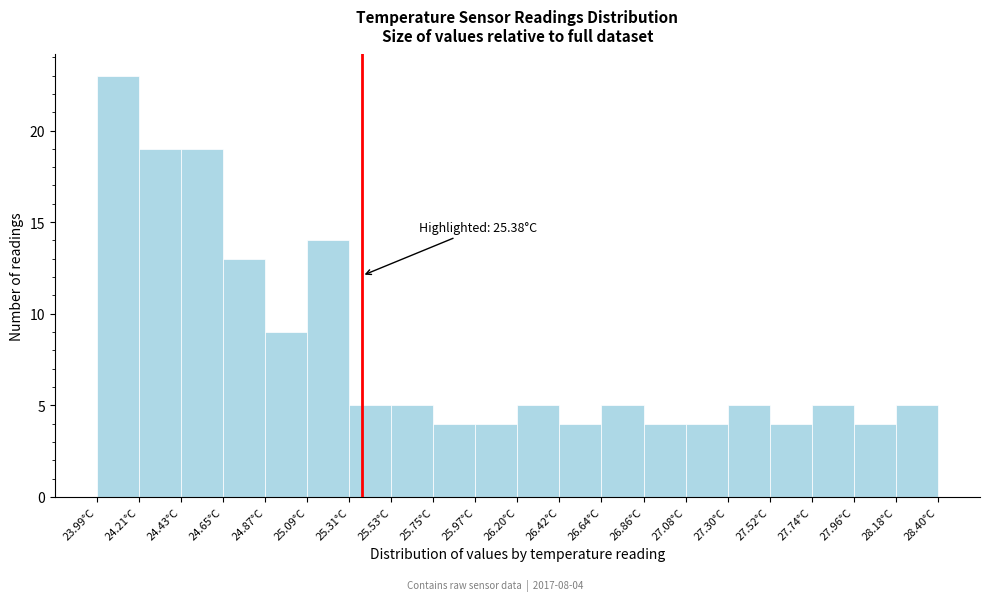

Over which range of the x-axis is the bar tallest?

24.00 to 24.20